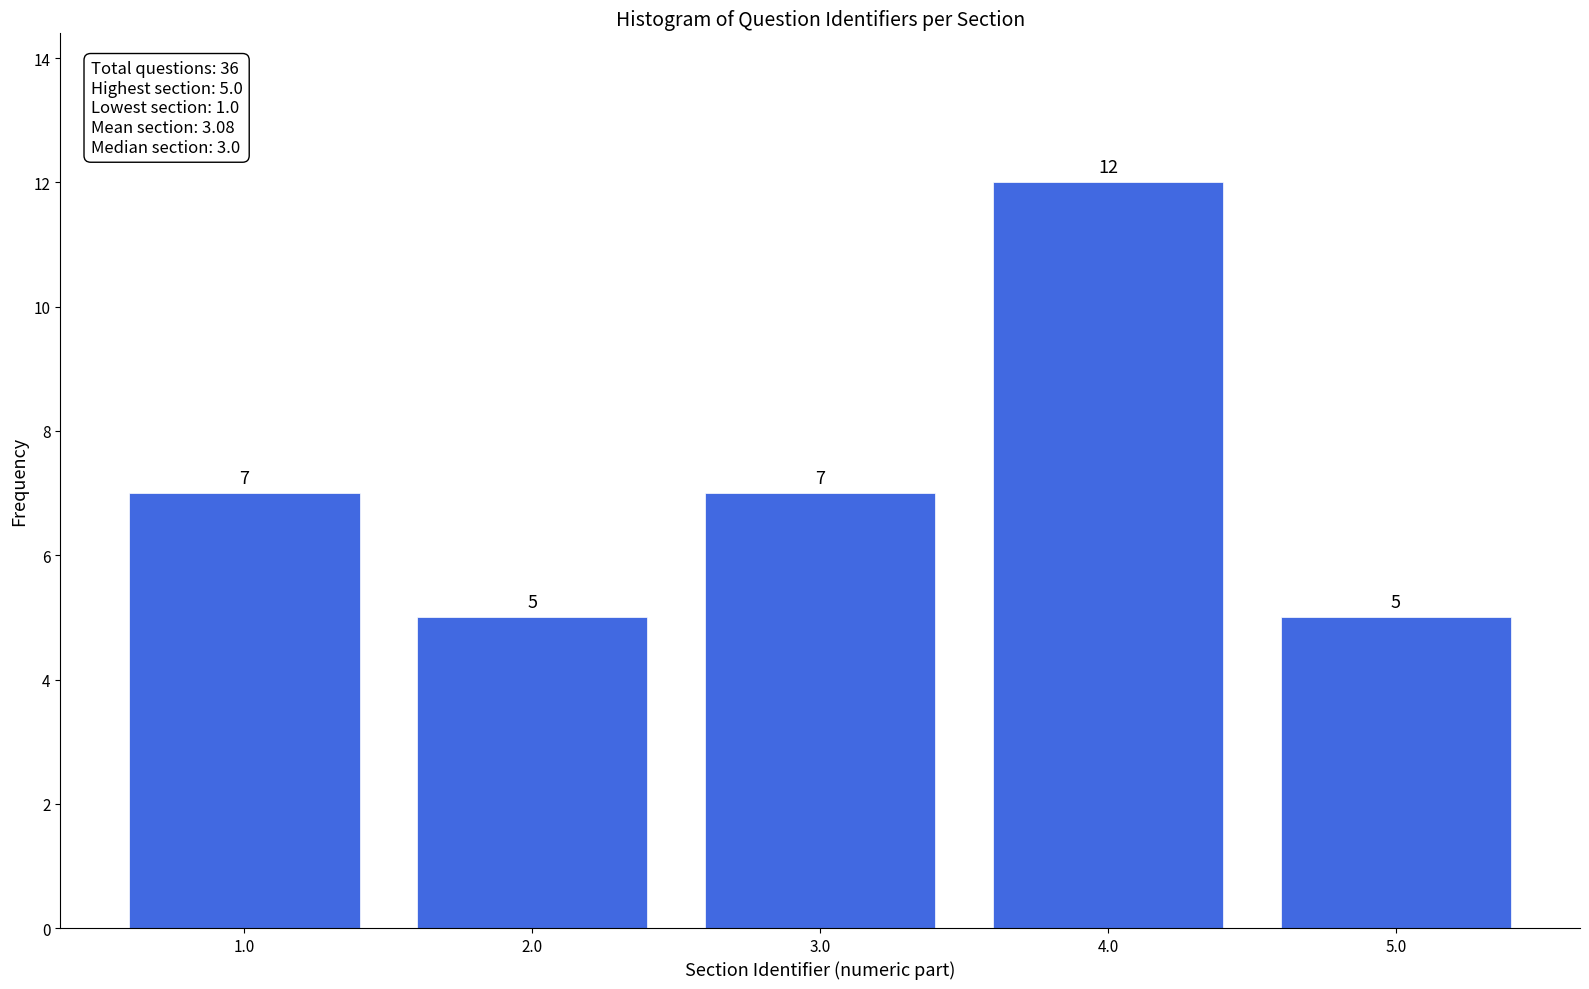

Reading right to left, list all the values displayed in this chart.

5.0=5	4.0=12	3.0=7	2.0=5	1.0=7